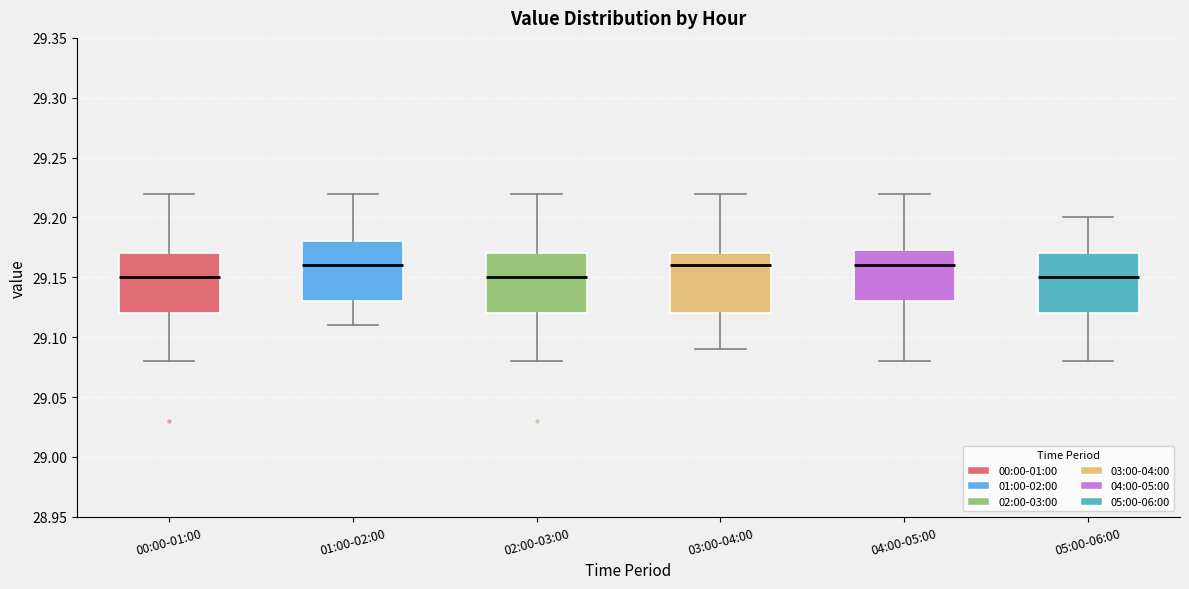

Where does the upper whisker of the box for 02:00-03:00 end on the y-axis? The values are not printed on the chart, so give them approximately, as read against the axis.

29.220